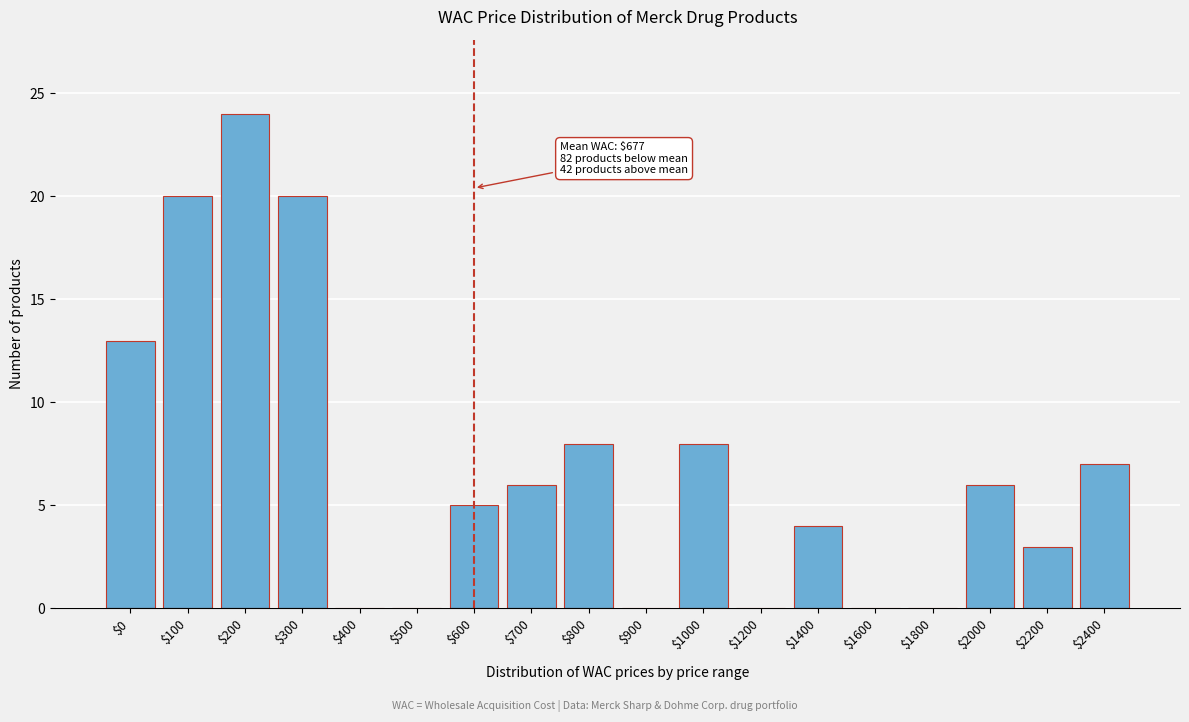

What is the sum of all values?

124